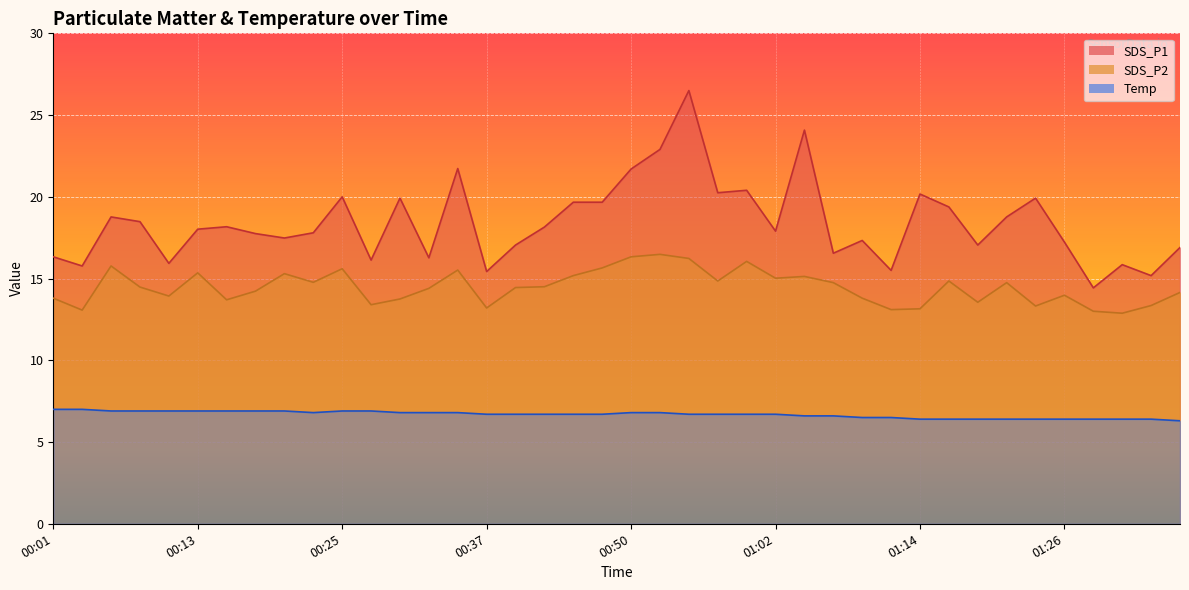

Rank the categories by SDS_P2 value from highest to lowest.

00:52, 00:50, 00:55, 00:59, 00:06, 00:47, 00:25, 00:35, 00:13, 00:20, 00:45, 01:04, 01:02, 00:57, 01:17, 00:23, 01:07, 01:21, 00:42, 00:08, 00:40, 00:32, 00:18, 01:36, 01:26, 00:10, 00:01, 01:09, 00:30, 00:15, 01:19, 00:28, 01:34, 01:24, 00:37, 01:14, 01:12, 00:03, 01:29, 01:31